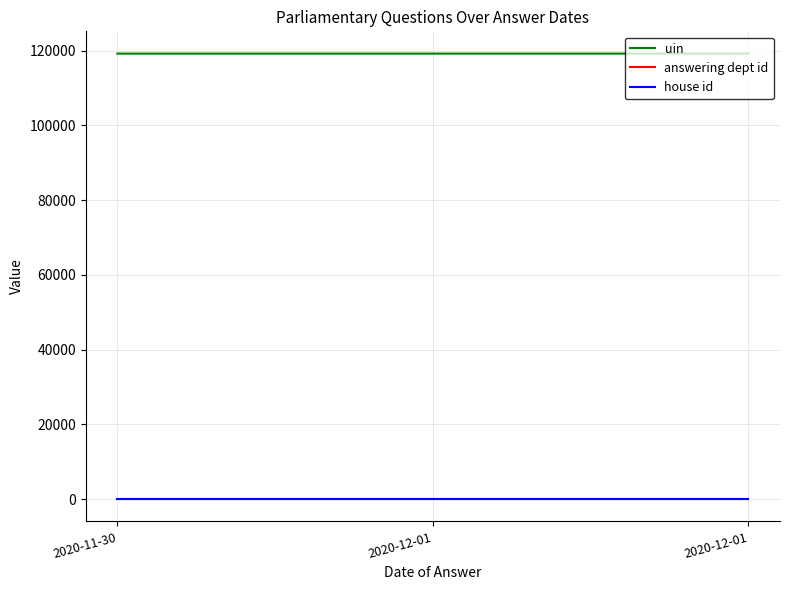

At which label is house id closest to 1?

2020-11-30